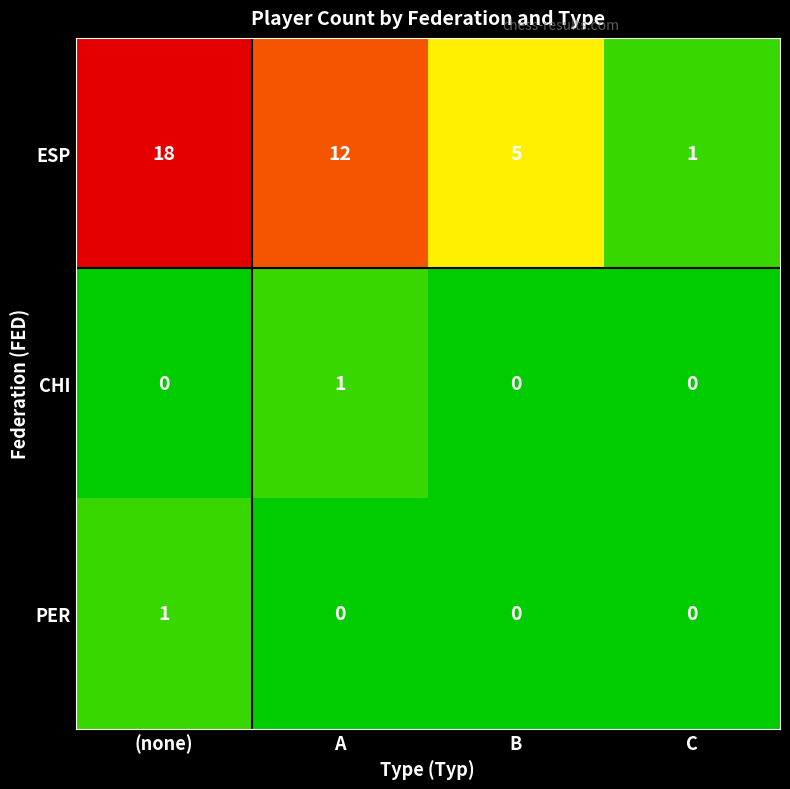

Reading right to left, transcribe all the data shown in this chart.

ESP: C=1	B=5	A=12	(none)=18
CHI: C=0	B=0	A=1	(none)=0
PER: C=0	B=0	A=0	(none)=1